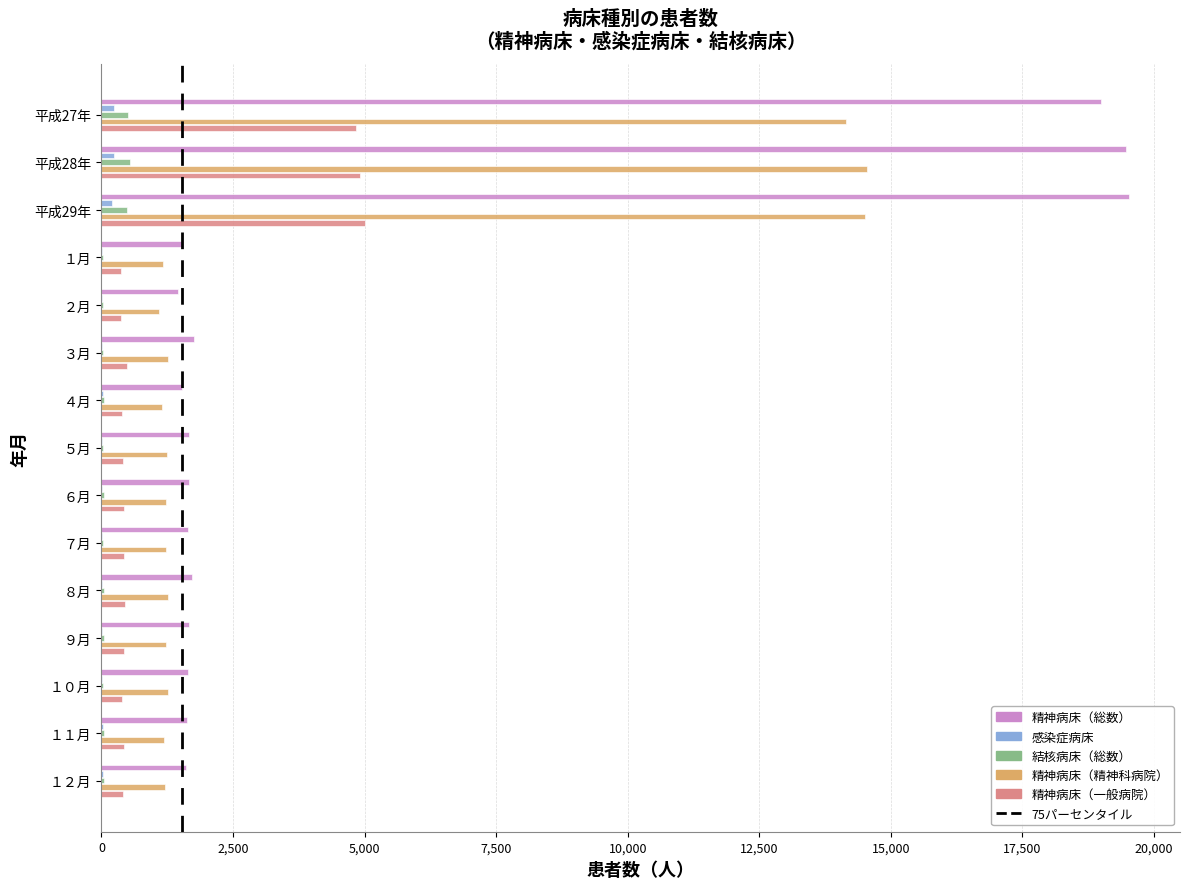

What is the greatest value displayed?

19517